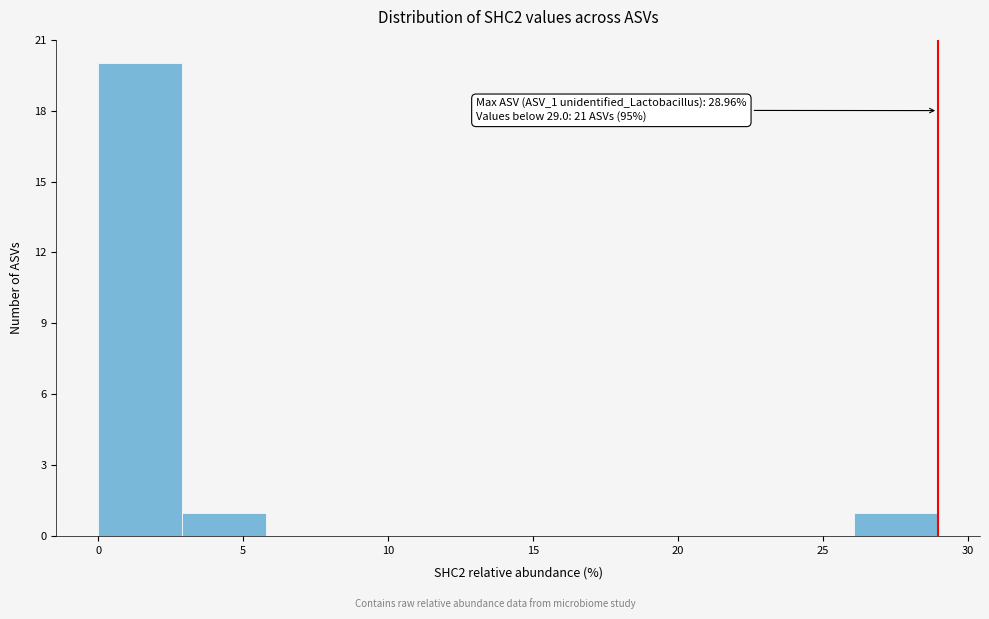

Which range on the x-axis has the tallest bar?

0.0 to 3.0